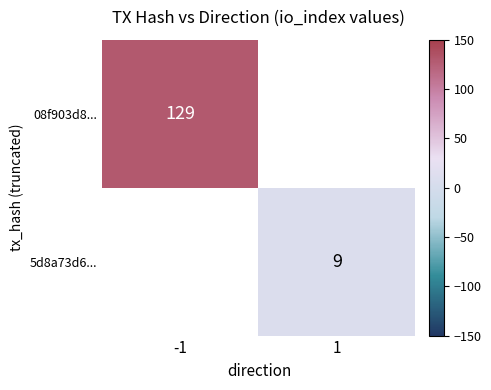

List the labels in order of 08f903d8... value, largest first.

-1, 1